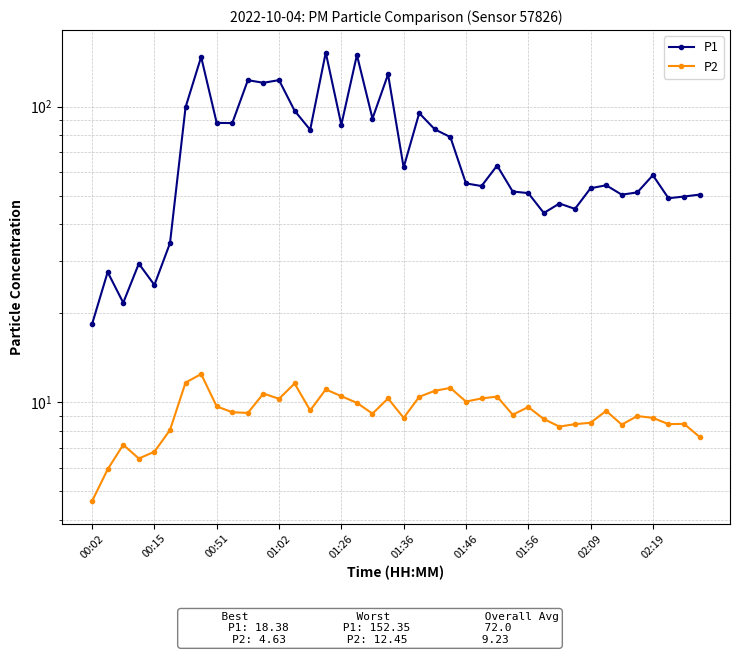

At how many categories does at least one series exceed 27?

37